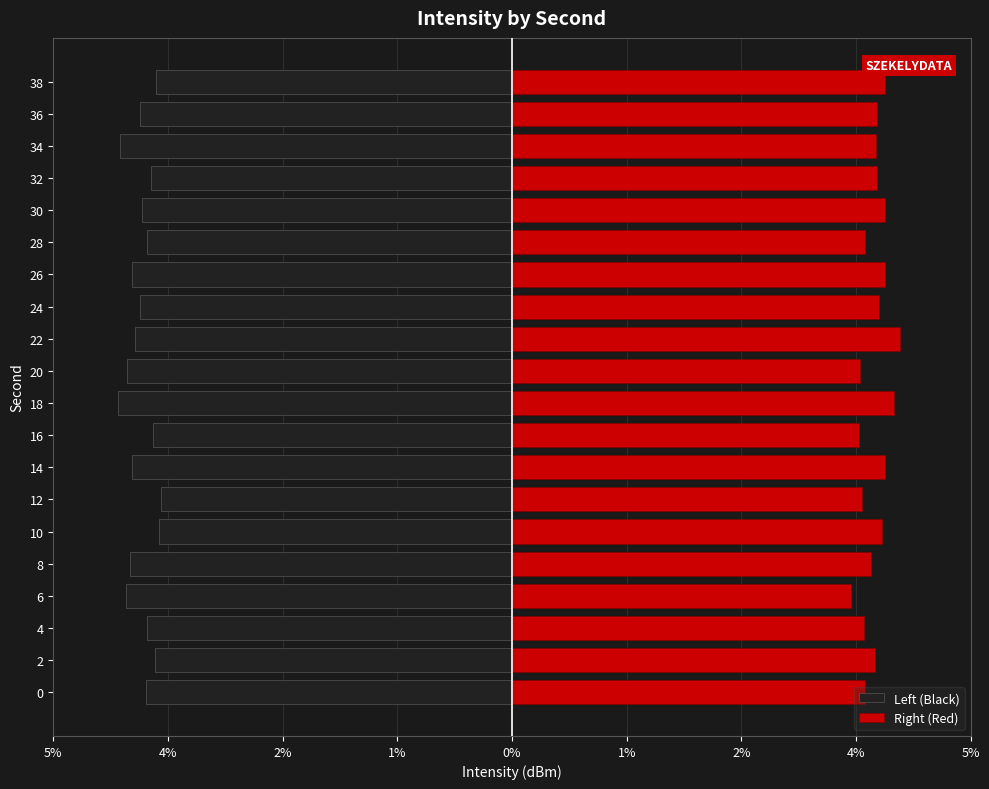

At how many categories does at least one series exceed 2?

20